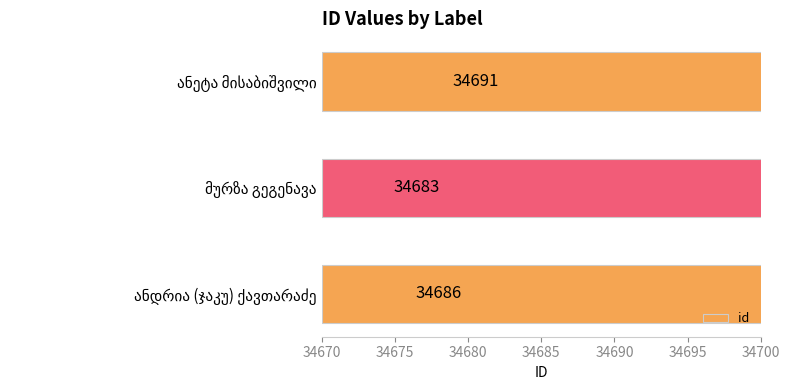

Count the number of categories in the chart.

3